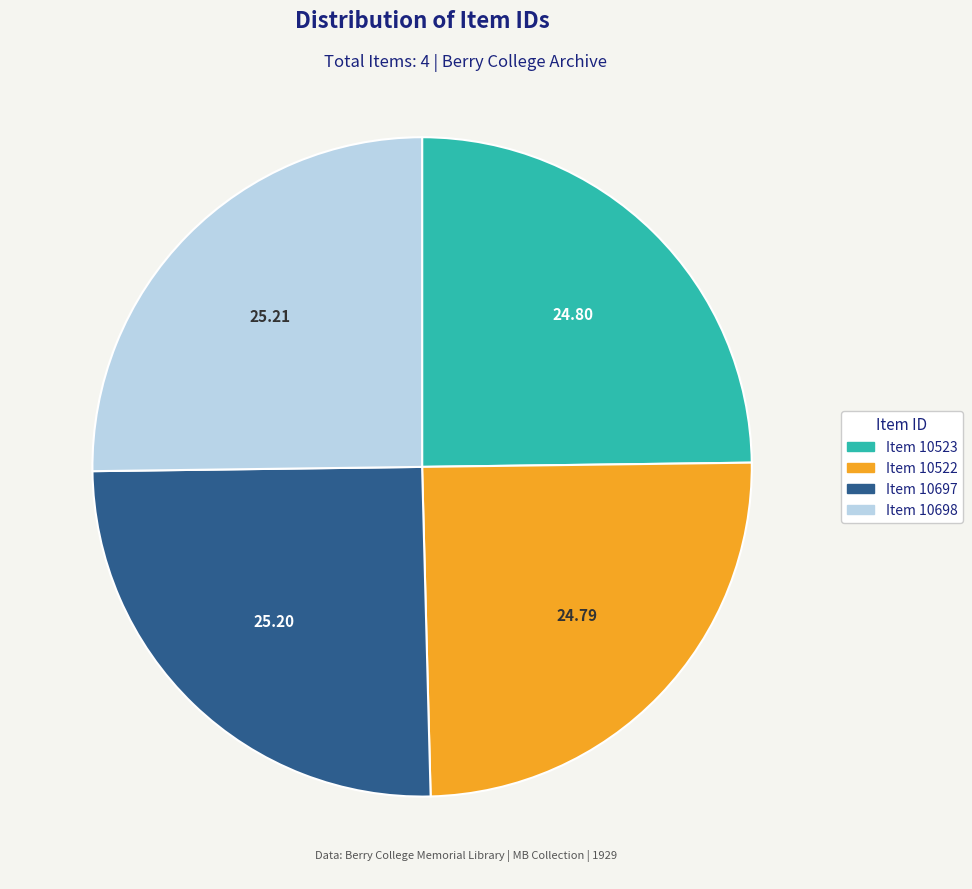

Count the number of slices in the pie.

4